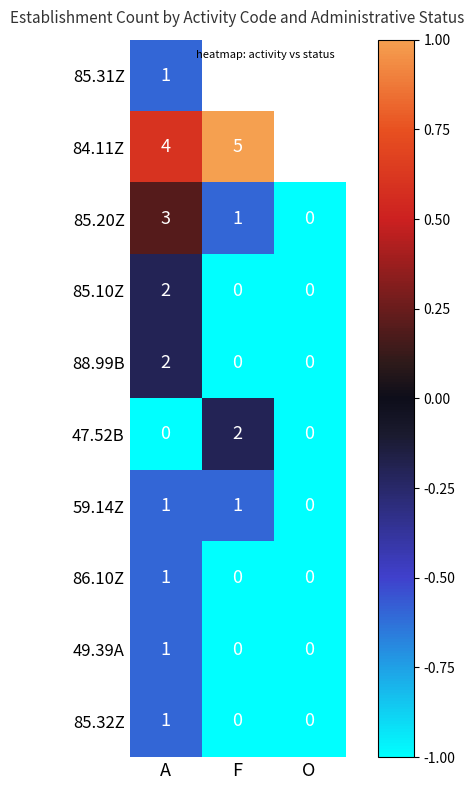

At how many categories does at least one series exceed 0?

2